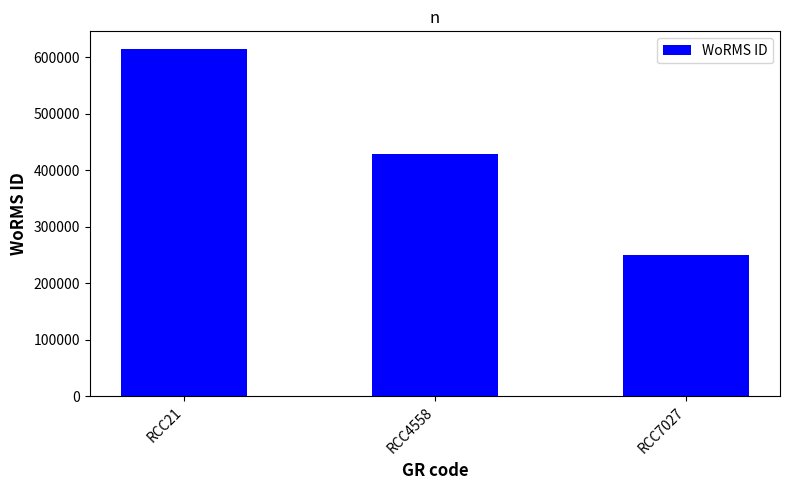

Is it true that the value at RCC21 is 614694?

True